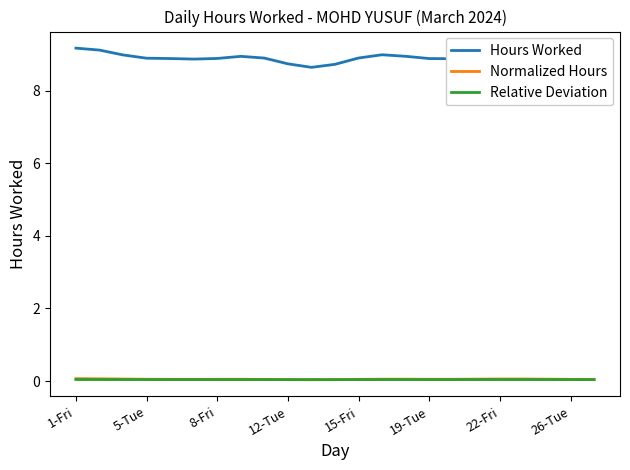

In Normalized Hours, how many points are higher than both neighbors (excluding endpoints)?

3